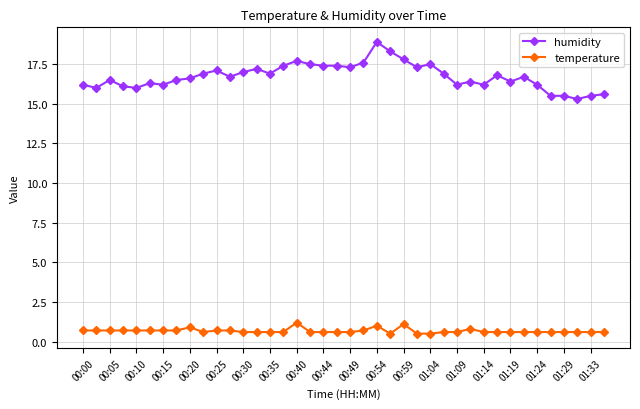

What is the value of the temperature point at the 39th from the left?

0.6